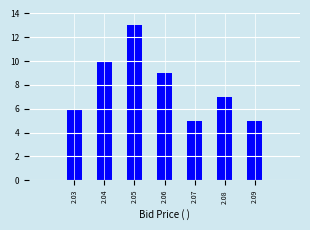

Reading left to right, transcribe this chart: for each bar, give the range it covers on the x-axis and its height. The values are not printed on the chart, so give them approximately, as read against the axis.

2.025 to 2.035: 6
2.035 to 2.045: 10
2.045 to 2.055: 13
2.055 to 2.065: 9
2.065 to 2.075: 5
2.075 to 2.085: 7
2.085 to 2.095: 5